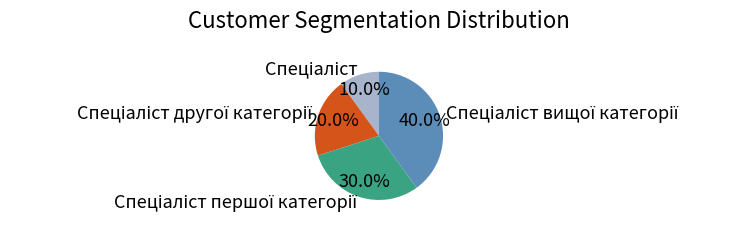

Is there a majority slice in this chart?

No